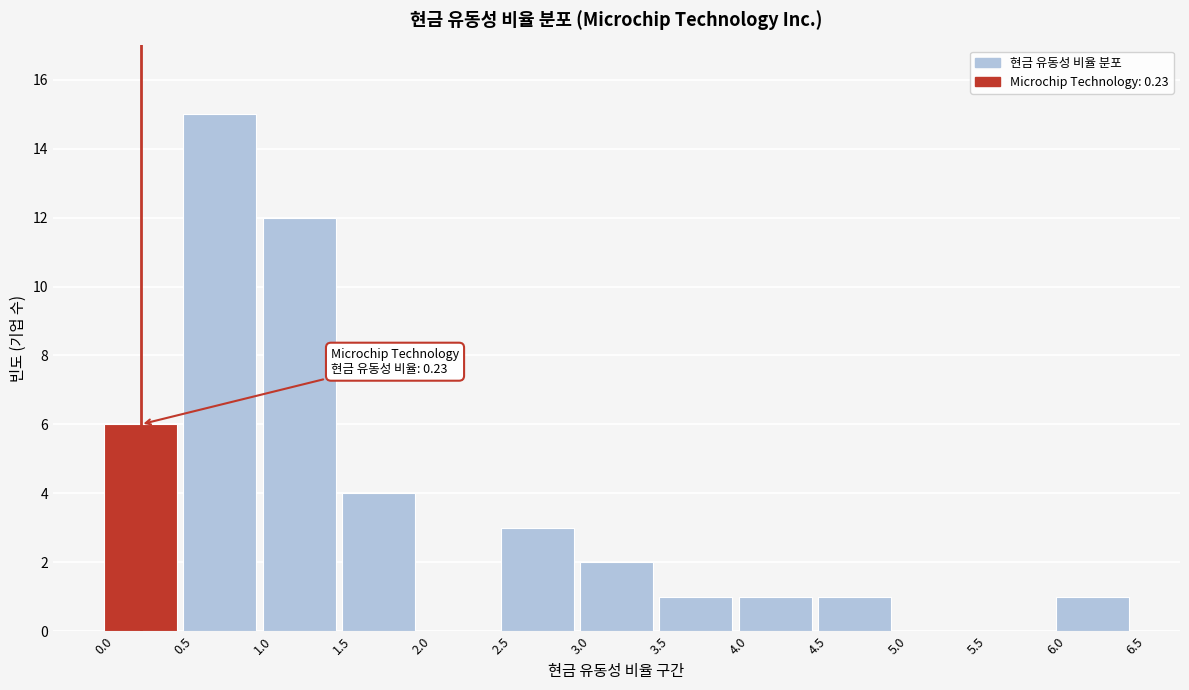

Over which range of the x-axis is the bar tallest?

0.5 to 1.0